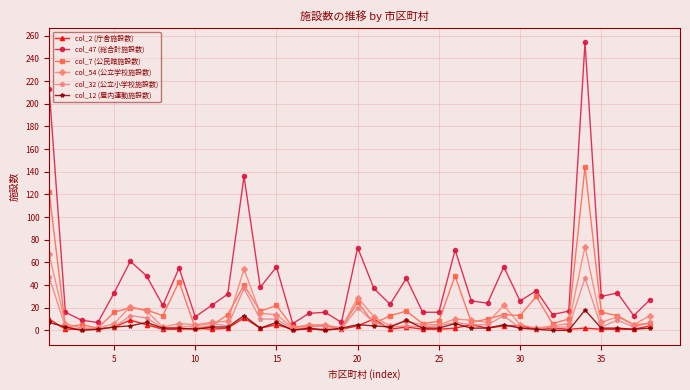

List the series in order of their peak value, lowest first.

col_2 (庁舎施設数), col_12 (屋内運動施設数), col_32 (公立小学校施設数), col_54 (公立学校施設数), col_7 (公民館施設数), col_47 (総合計施設数)